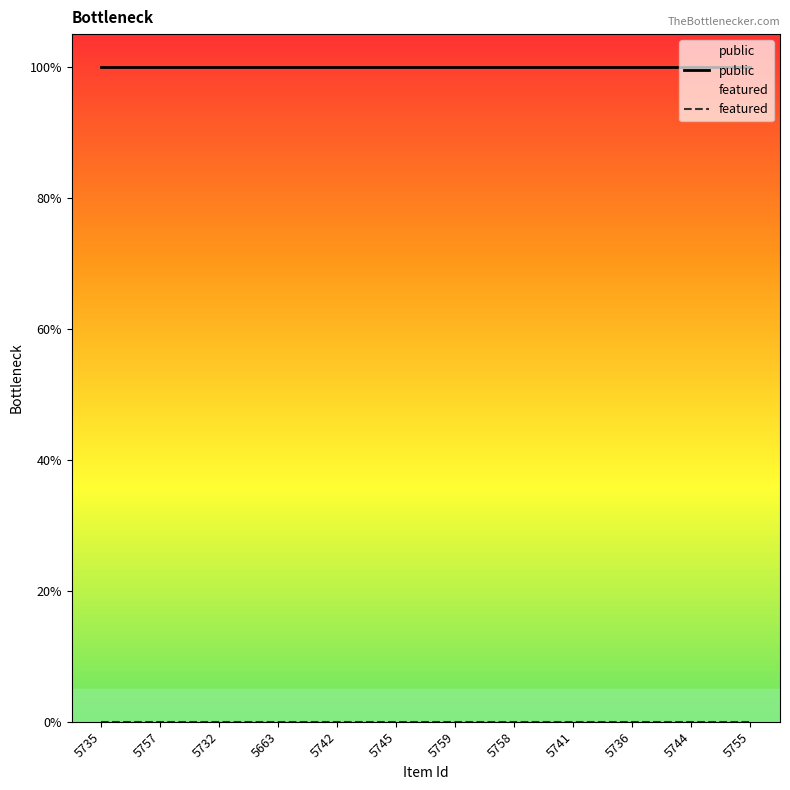

What are all the series names shown in the legend?

public, featured